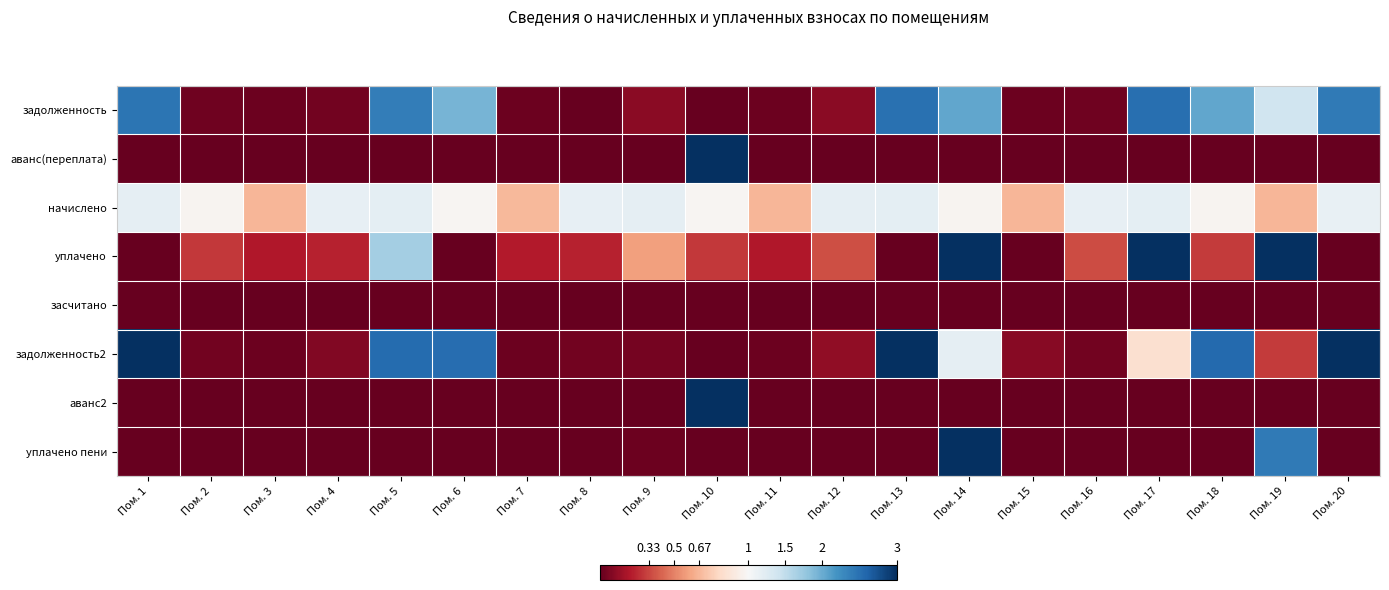

Which series has the largest range (max minus min)?

аванс(переплата)